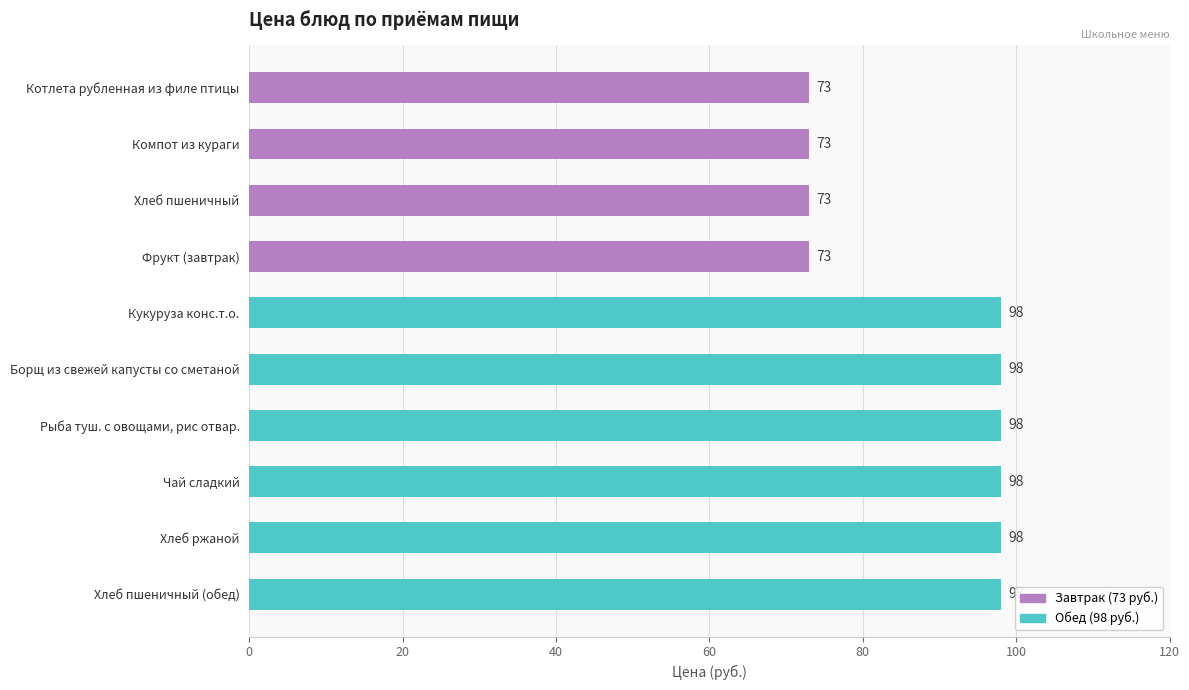

Reading top to bottom, transcribe all the data shown in this chart.

Котлета рубленная из филе птицы=73	Компот из кураги=73	Хлеб пшеничный=73	Фрукт (завтрак)=73	Кукуруза конс.т.о.=98	Борщ из свежей капусты со сметаной=98	Рыба туш. с овощами, рис отвар.=98	Чай сладкий=98	Хлеб ржаной=98	Хлеб пшеничный (обед)=98